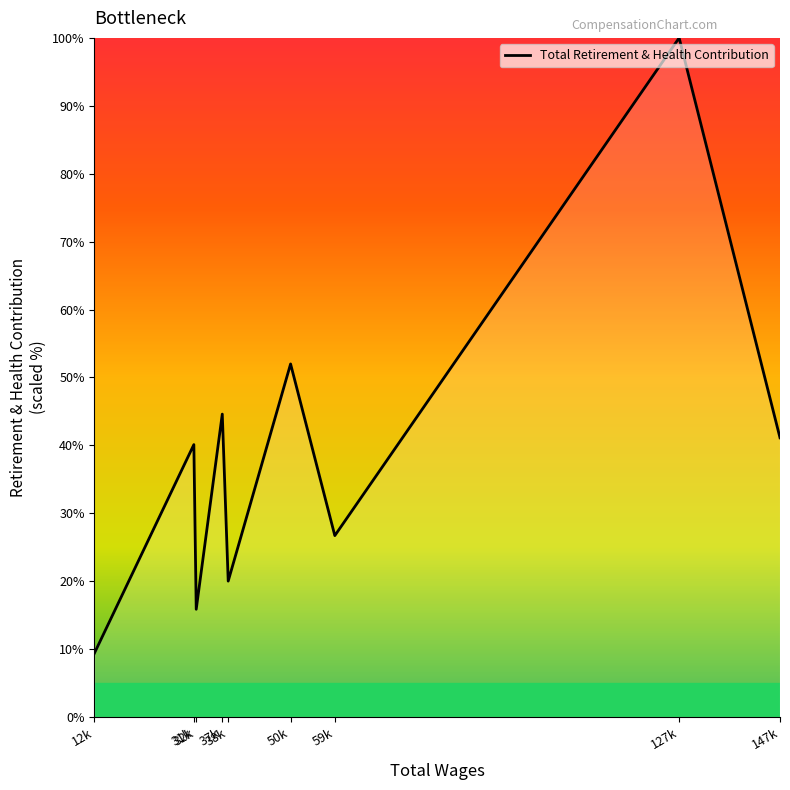

What is the difference between the values at 50k and 32k?

36.1